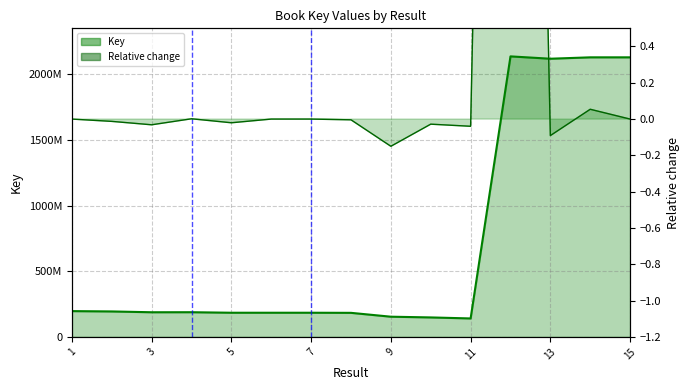

True or false: Key and Relative change cross at least once.

False